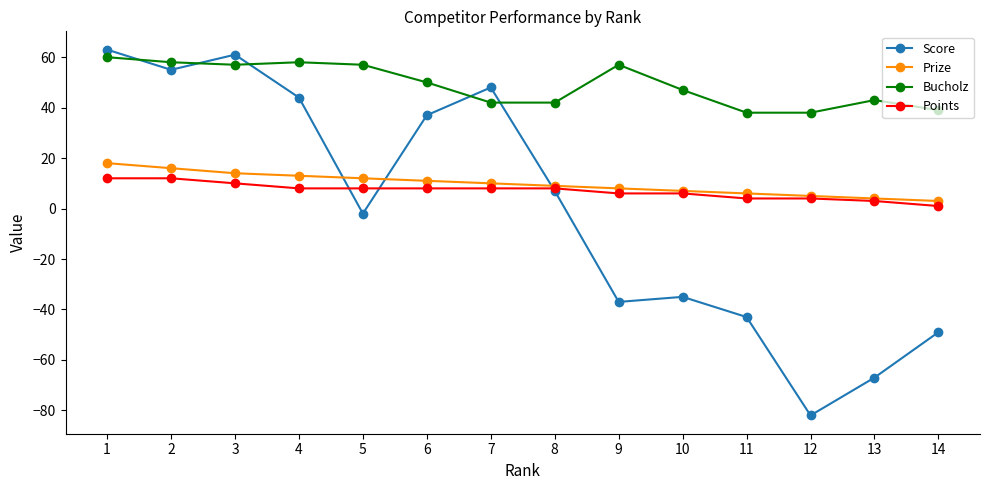

The value of Prize at 12 is 5. True or false?

True